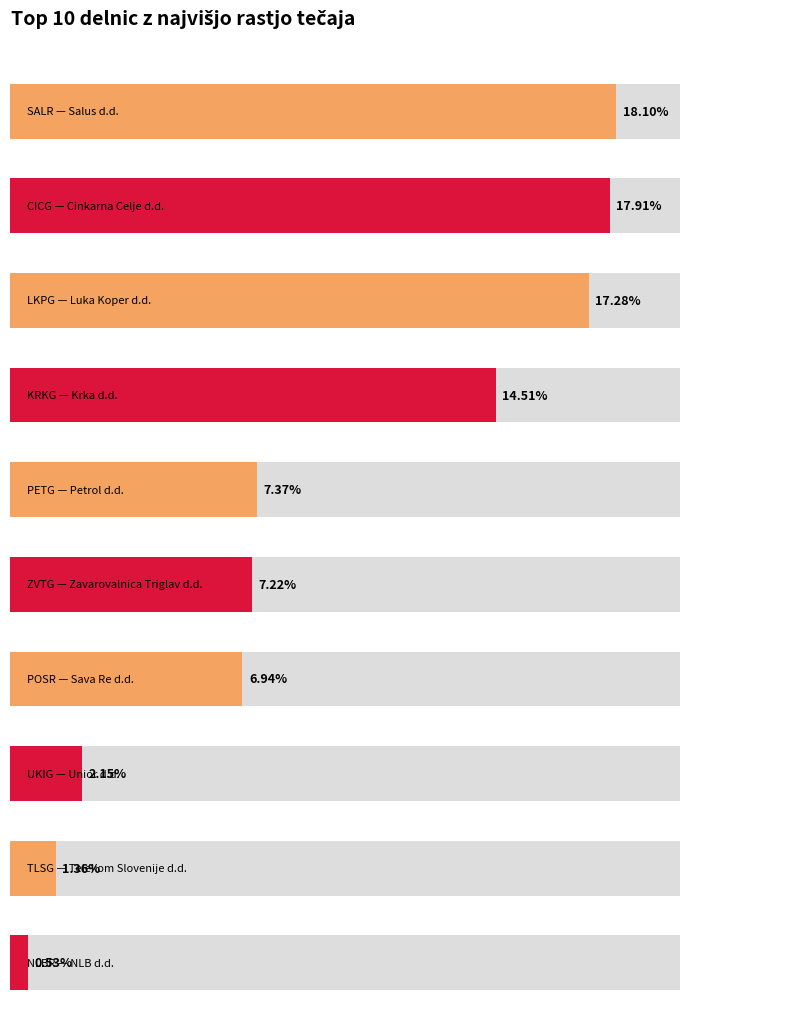

What is the approximate value at KRKG?

0.1